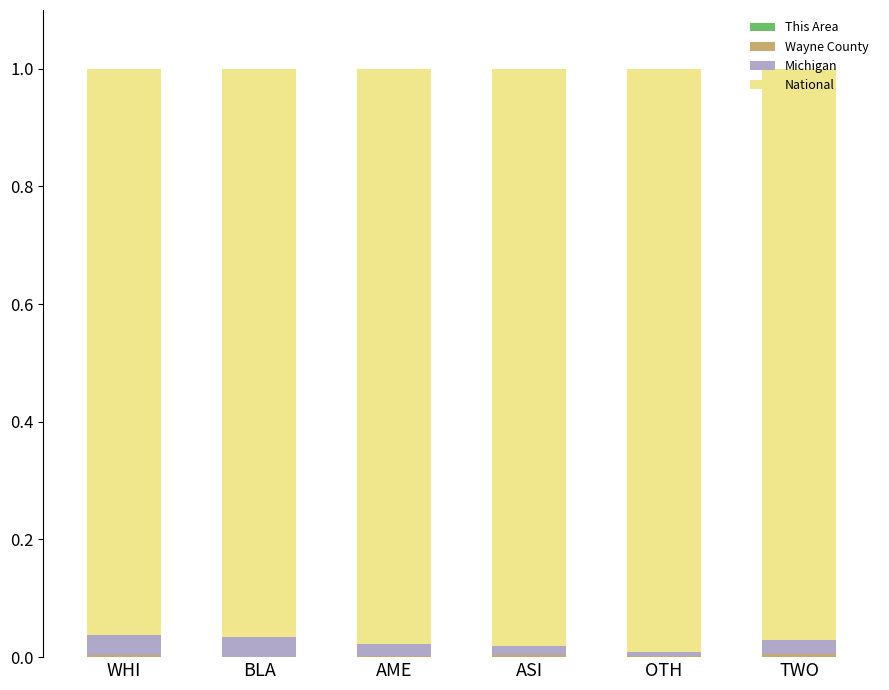

Between ASI and TWO, which series saw the biggest shift?

National